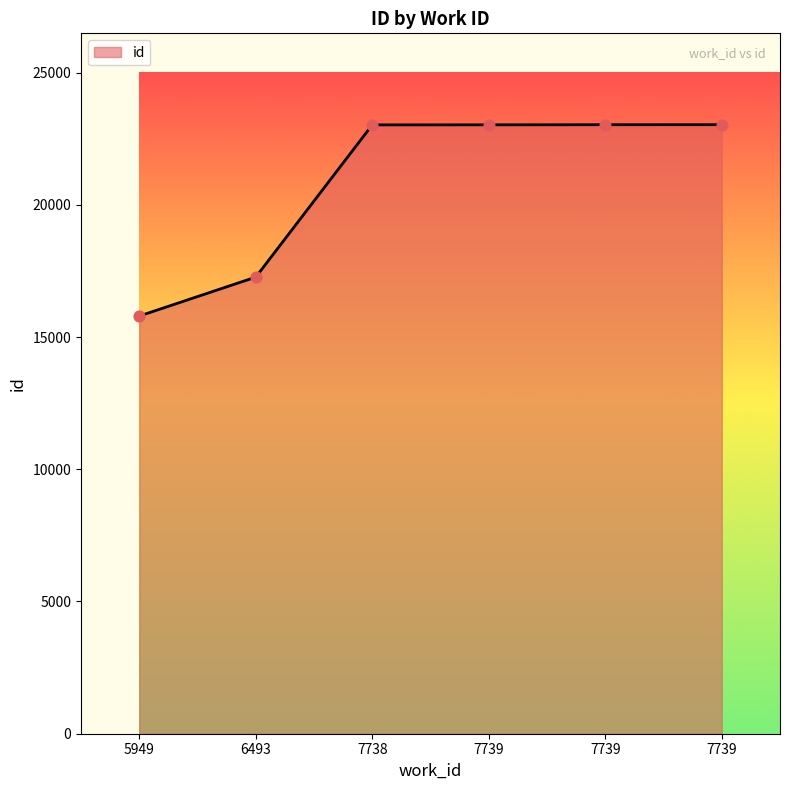

Approximately how many times larger is the value at 7739 compared to 5949?

1.5